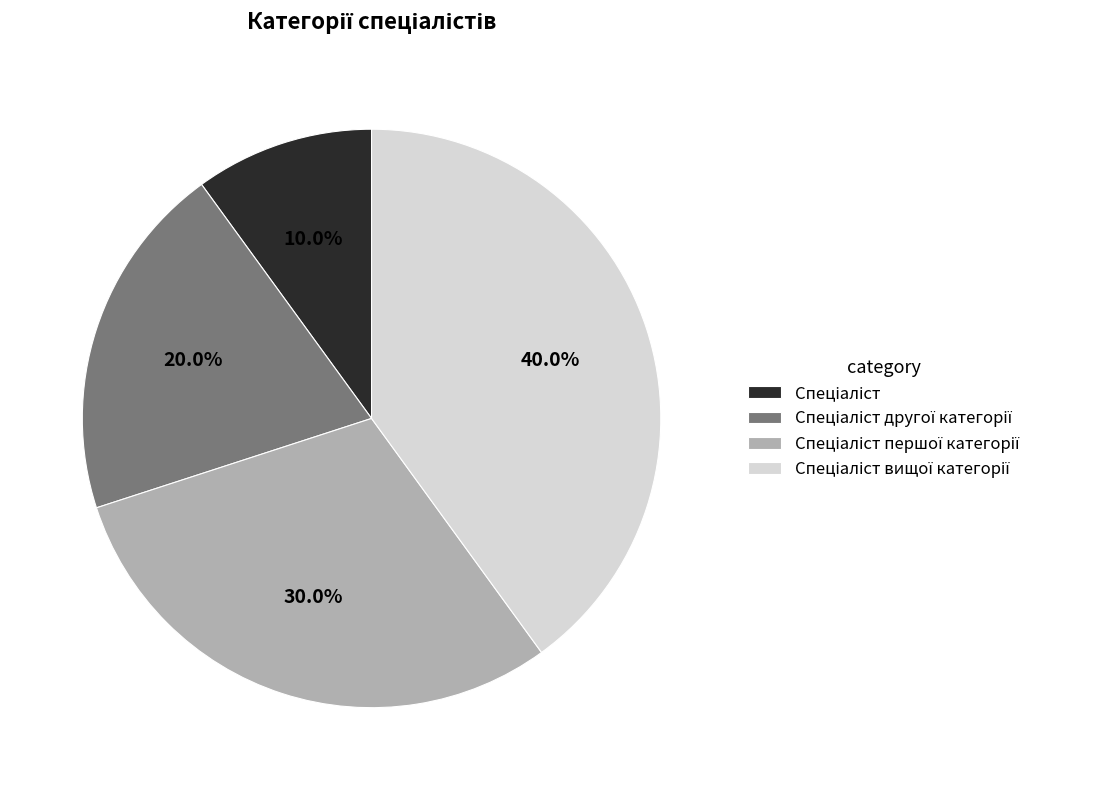

Is there a majority slice in this chart?

No